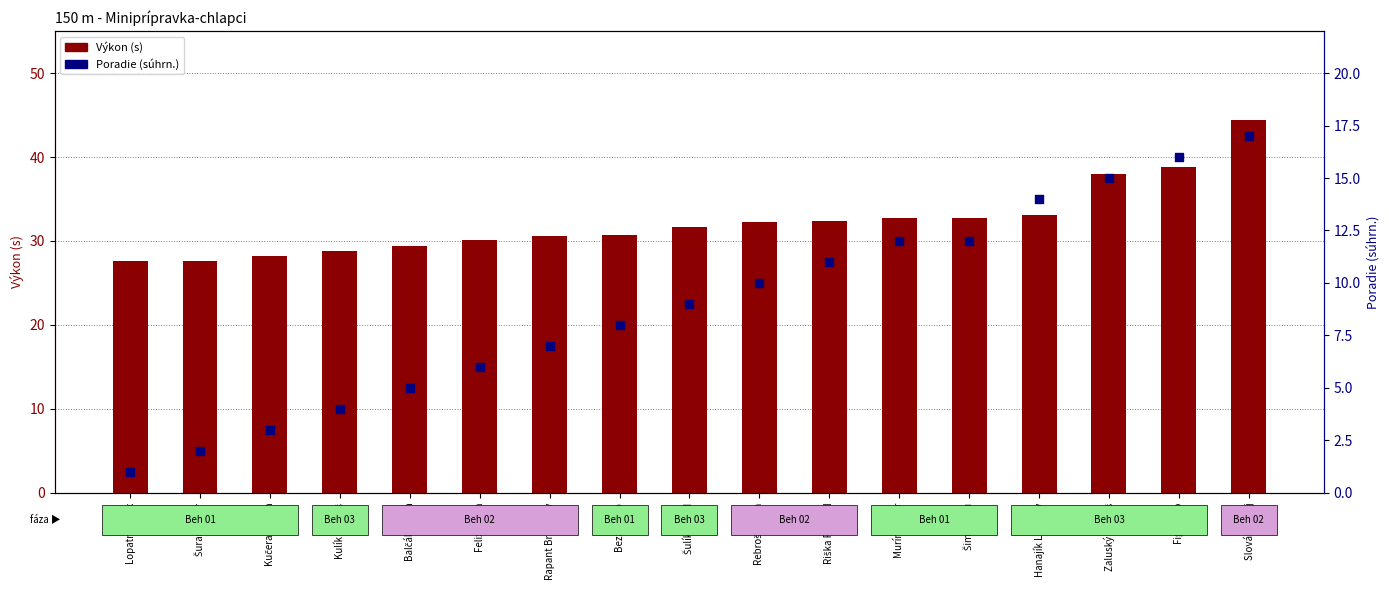

What are all the series names shown in the legend?

Výkon (s), Poradie (súhrn.)